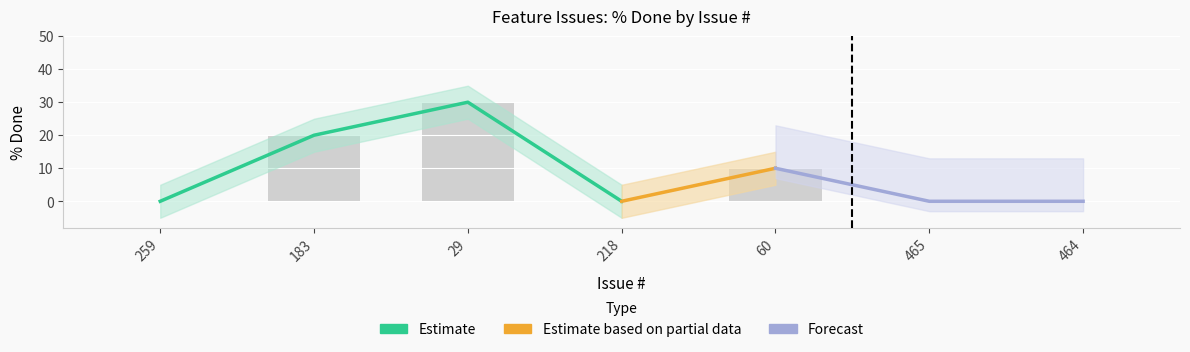

Count the values in the range 0 to 20.

6